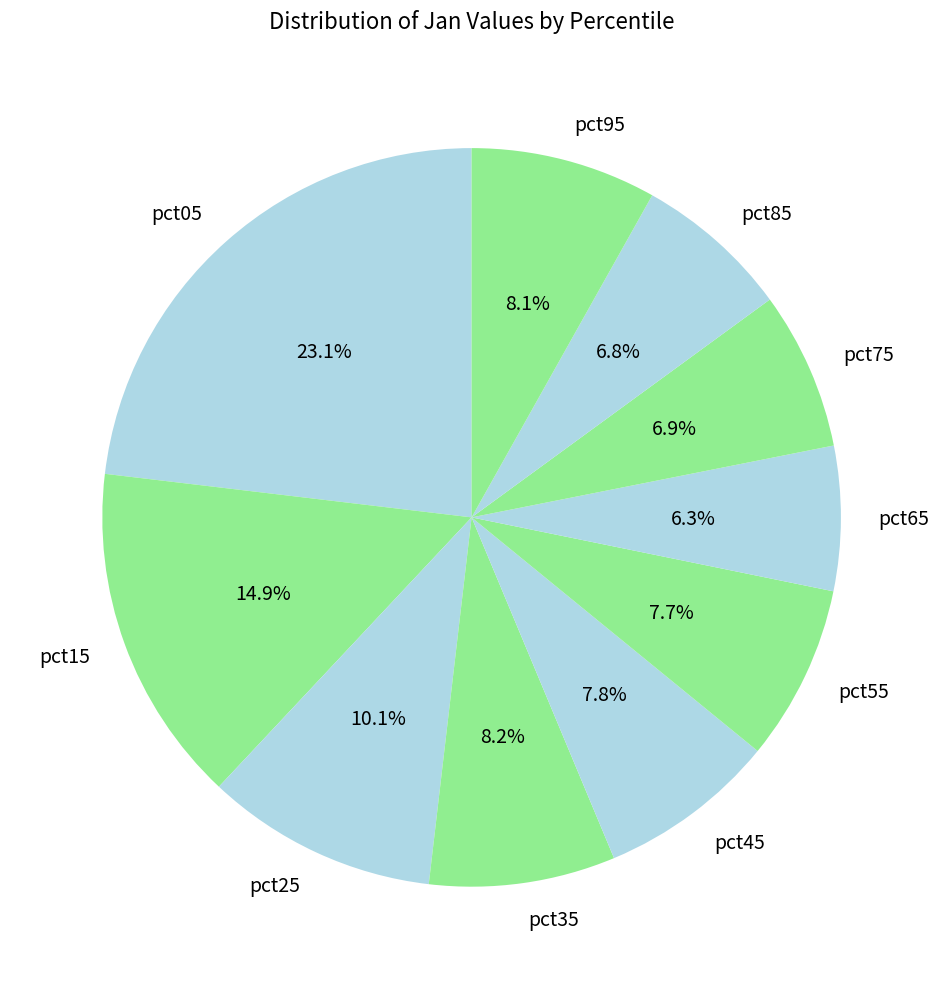

Is it true that pct75 is 15% of the pie?

False